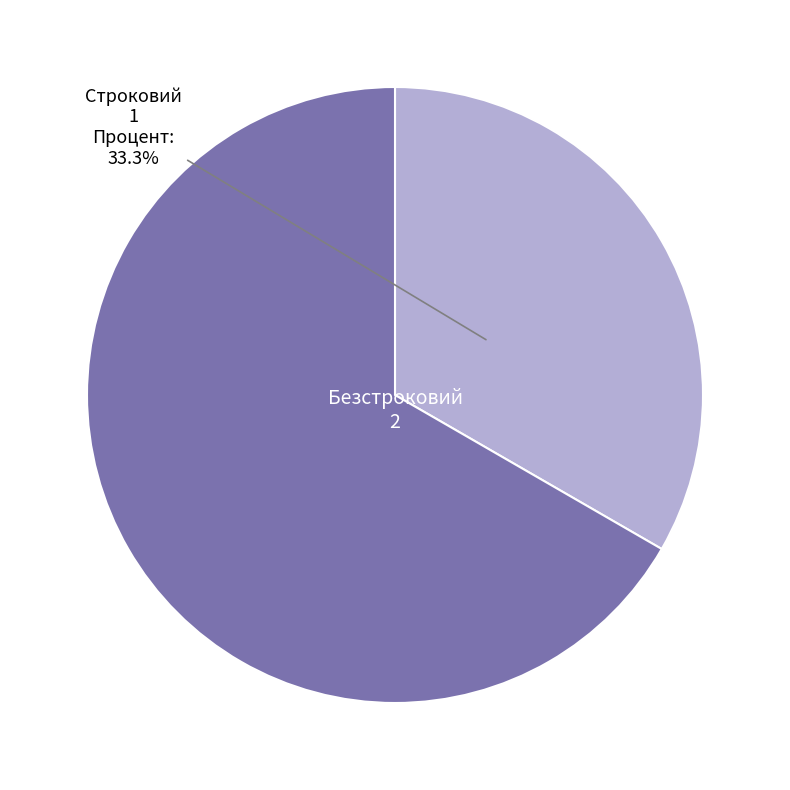

How many segments does this pie chart have?

2